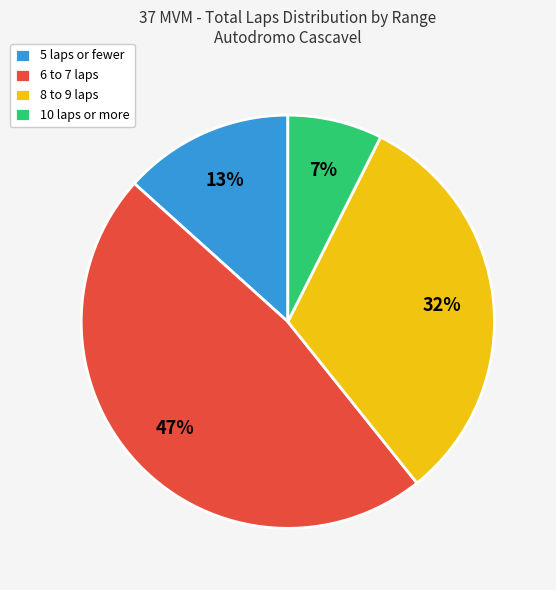

To the nearest percent, what is the difference between the largest and smallest slice percentages?

40%